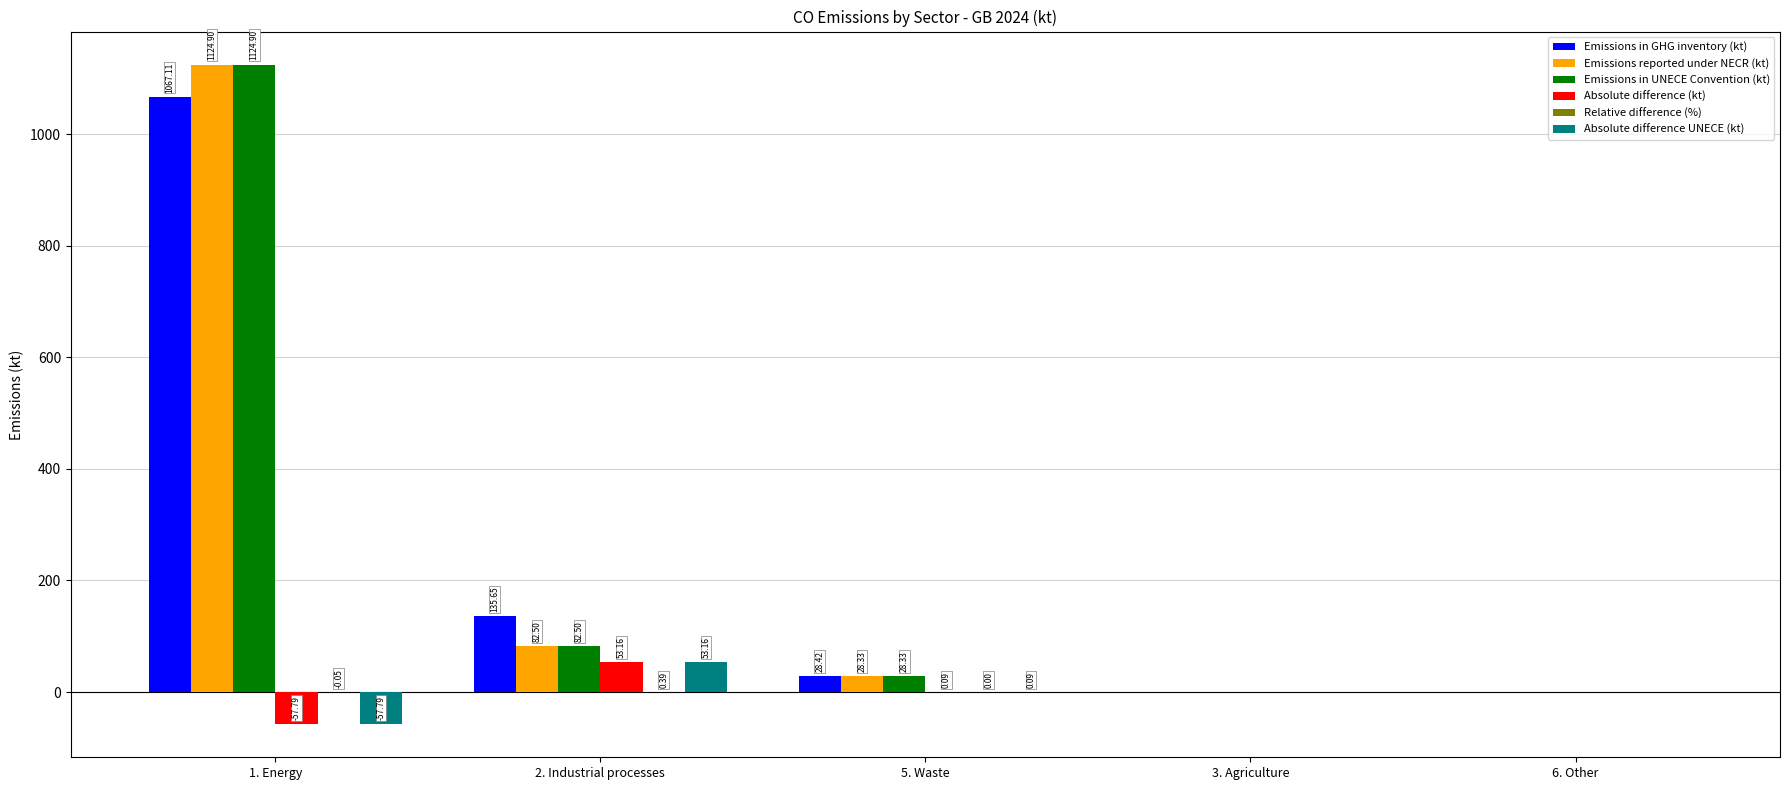

What is the sum of the Emissions in GHG inventory (kt) values at 2. Industrial processes and 5. Waste?

164.1